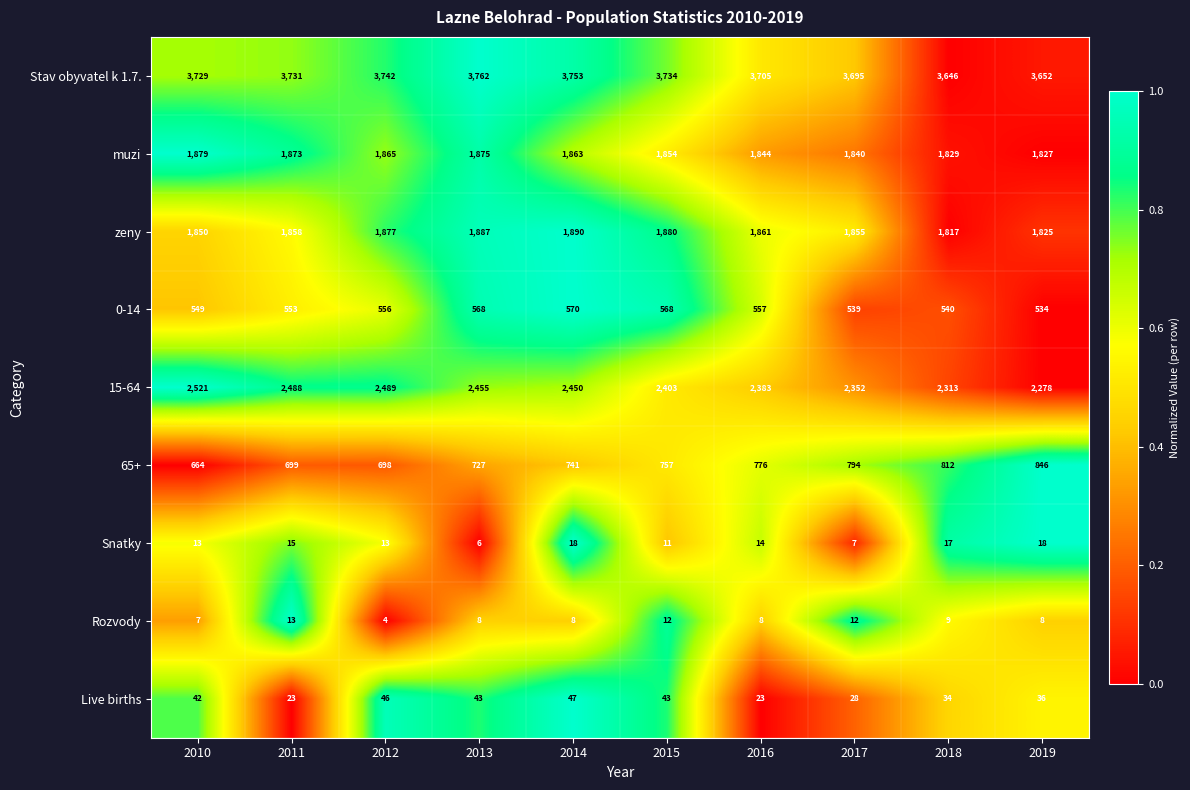

Which series has the largest range (max minus min)?

15-64